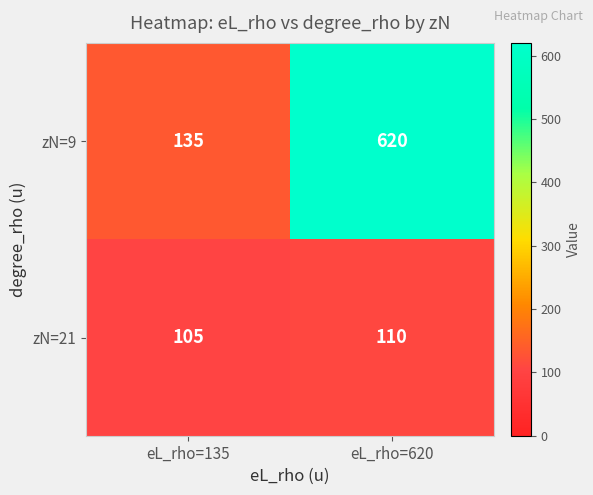

At how many categories does at least one series exceed 144?

1